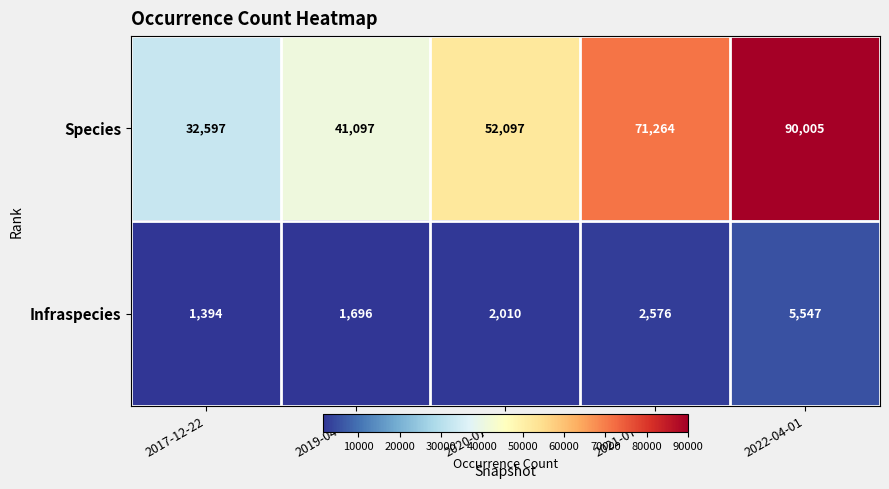

What is the maximum value shown in the chart?

90005